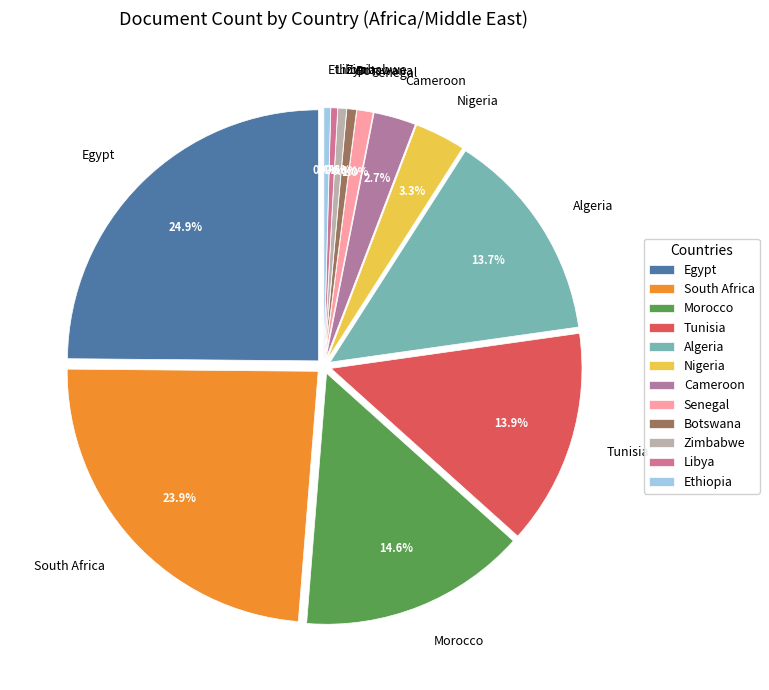

Rank the categories by value from lowest to highest.

Libya, Ethiopia, Zimbabwe, Botswana, Senegal, Cameroon, Nigeria, Algeria, Tunisia, Morocco, South Africa, Egypt